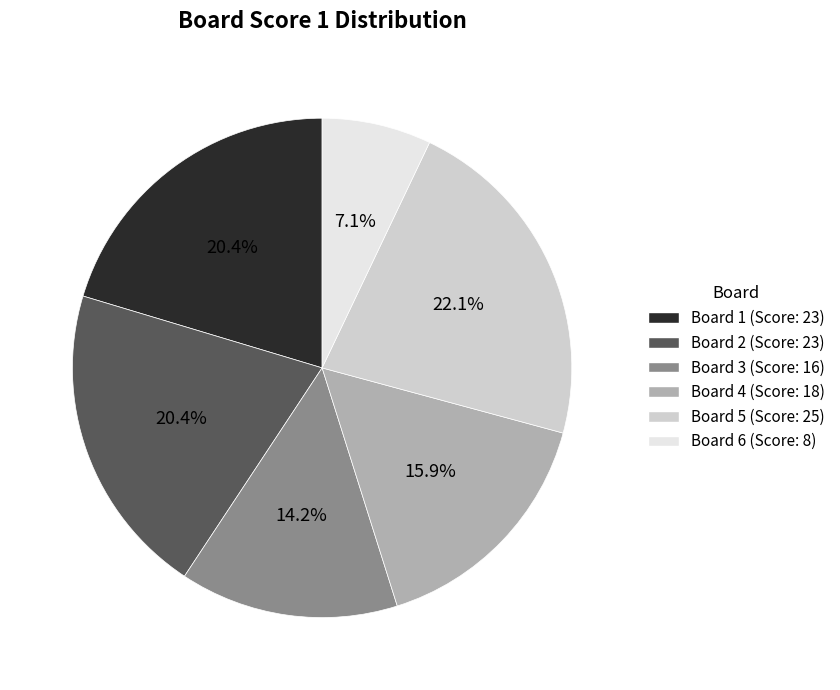

Is there any slice that represents more than half of the pie?

No